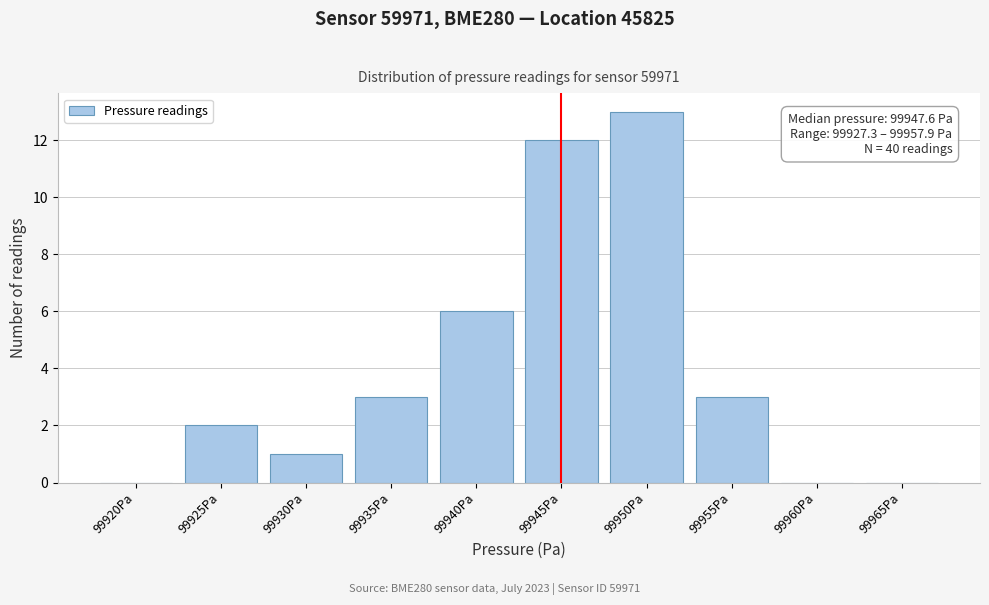

Reading left to right, list all the values displayed in this chart.

99920Pa=0	99925Pa=2	99930Pa=1	99935Pa=3	99940Pa=6	99945Pa=12	99950Pa=13	99955Pa=3	99960Pa=0	99965Pa=0